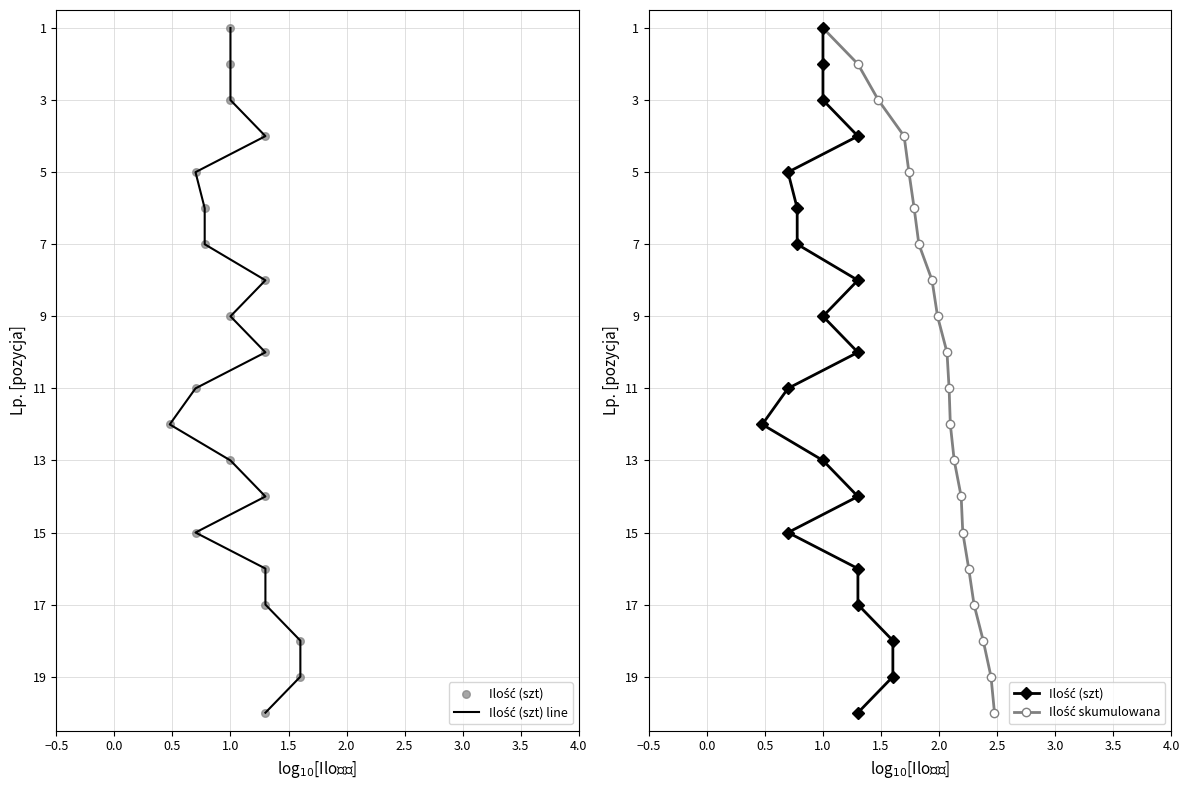

Is the value of Ilość (szt) line at 18 greater than the value of Ilość (szt) at 17?

Yes